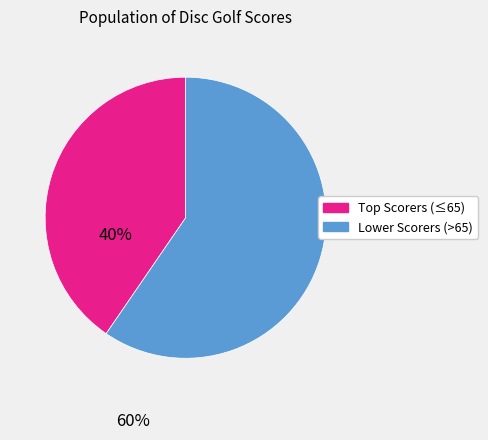

Is there a majority slice in this chart?

Yes